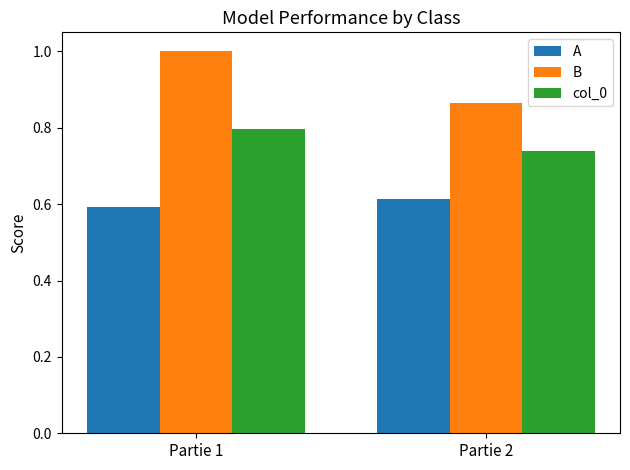

Which series has the largest total across all categories?

B